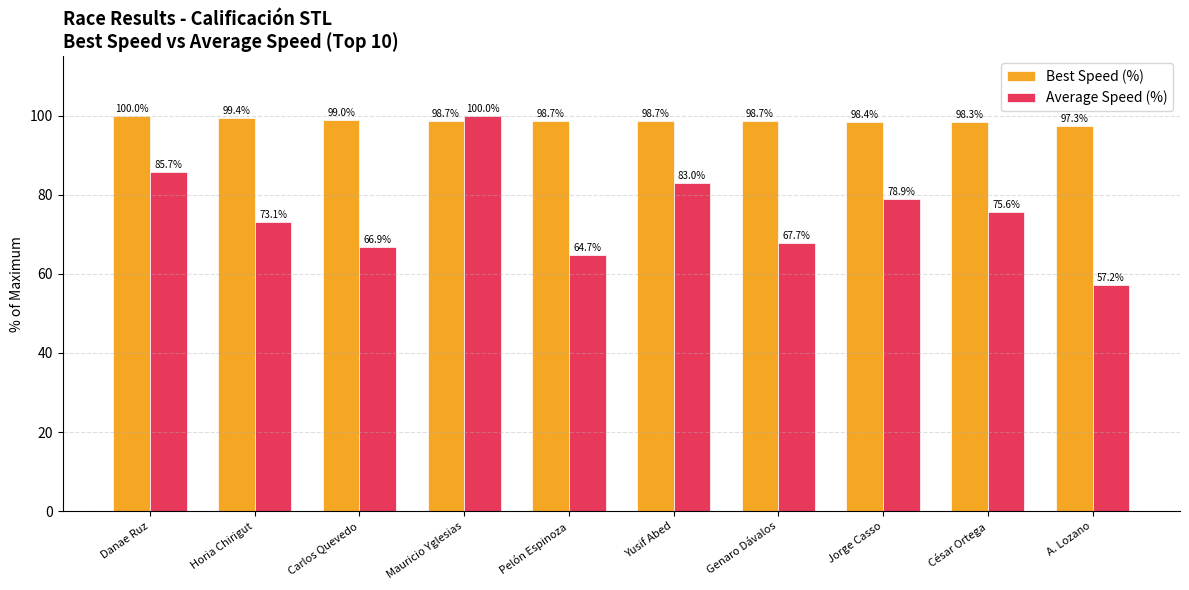

What position from the left is Jorge Casso?

8